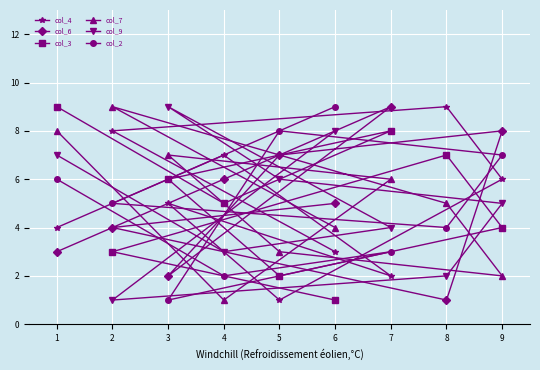

What is the total value across all series at 3?

30